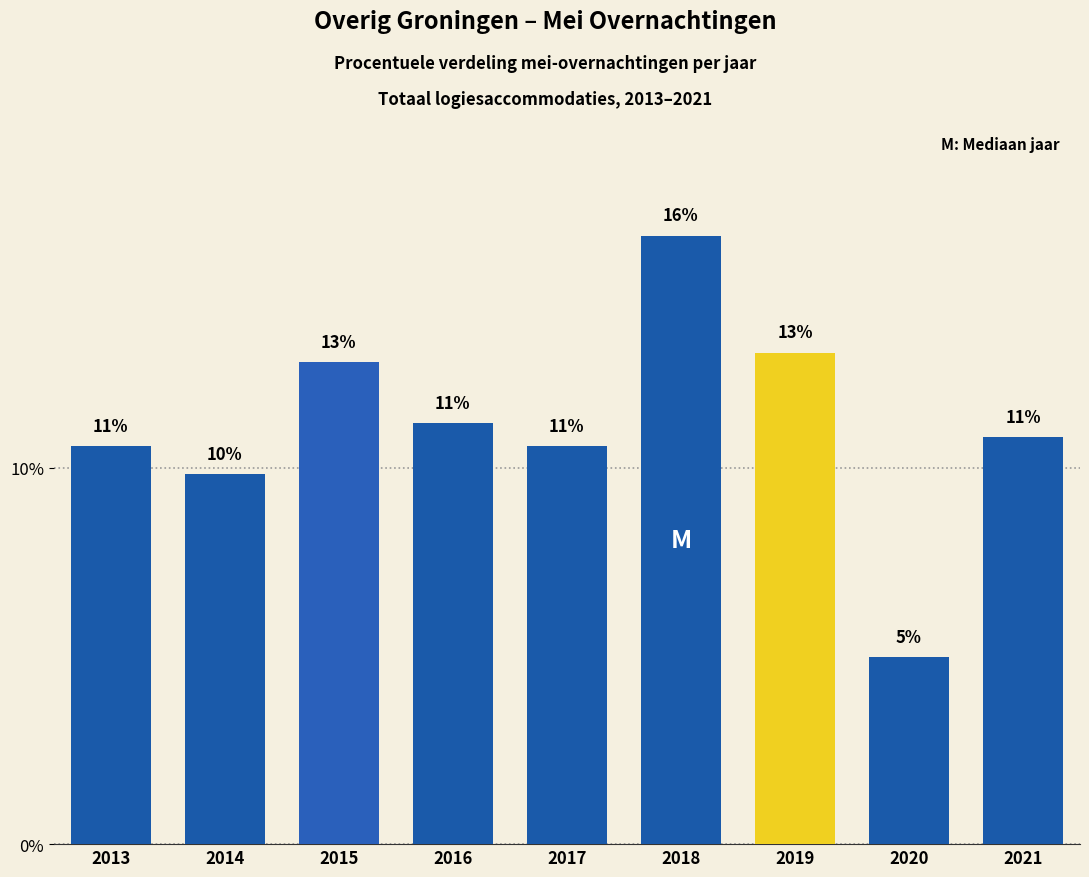

What is the ratio of the value at 2014 to the value at 2013?

0.9